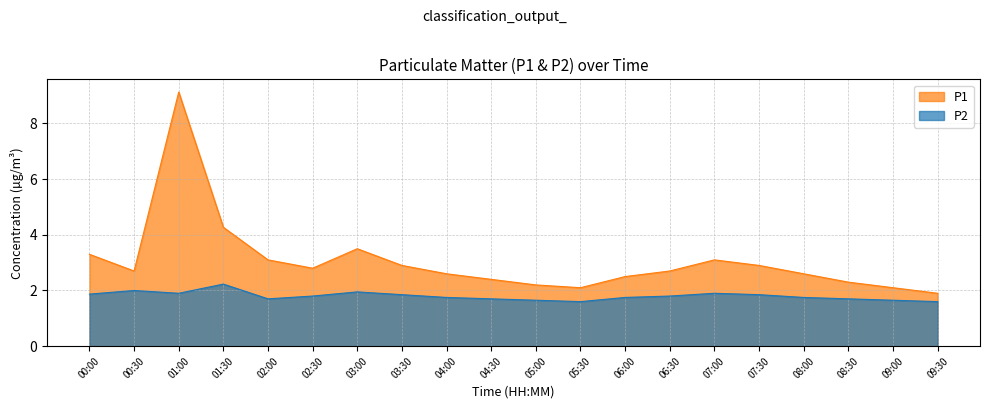

Rank the series at 03:30 from highest to lowest value.

P1, P2